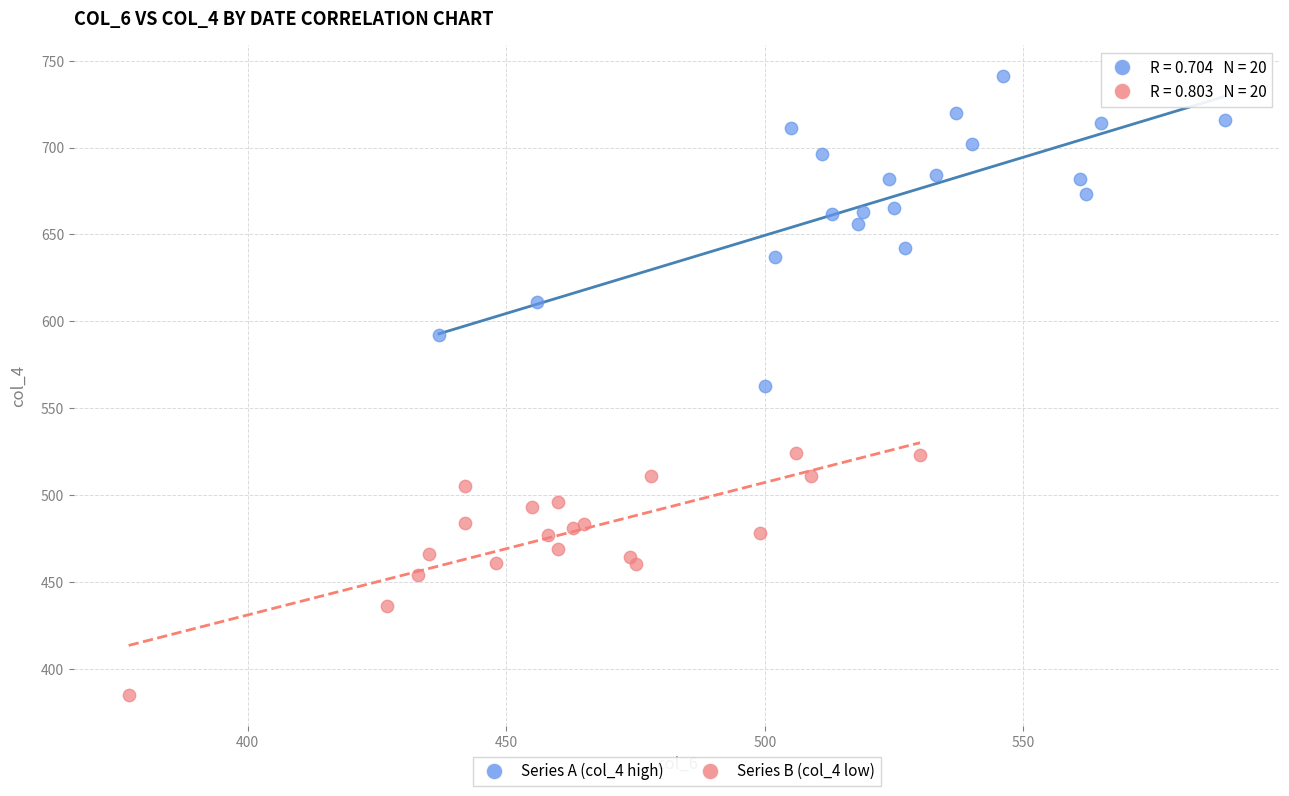

Which series reaches the maximum Y coordinate?

Series A (col_4 high)